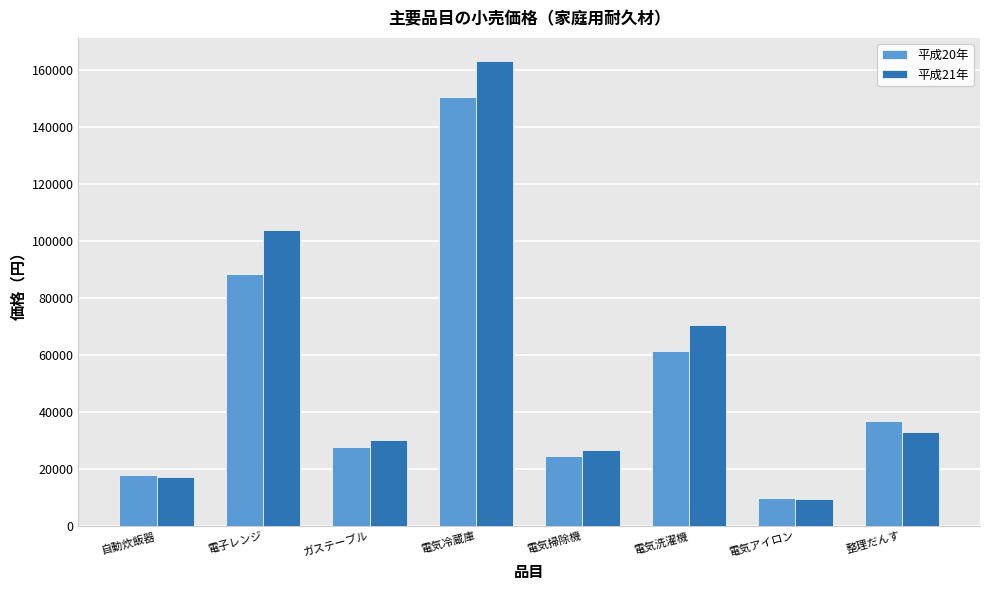

Reading left to right, what are all the values shown in this chart?

平成20年: 17895	88467	27686	150473	24537	61483	9746	37010
平成21年: 17364	103900	30217	163233	26657	70410	9631	32918